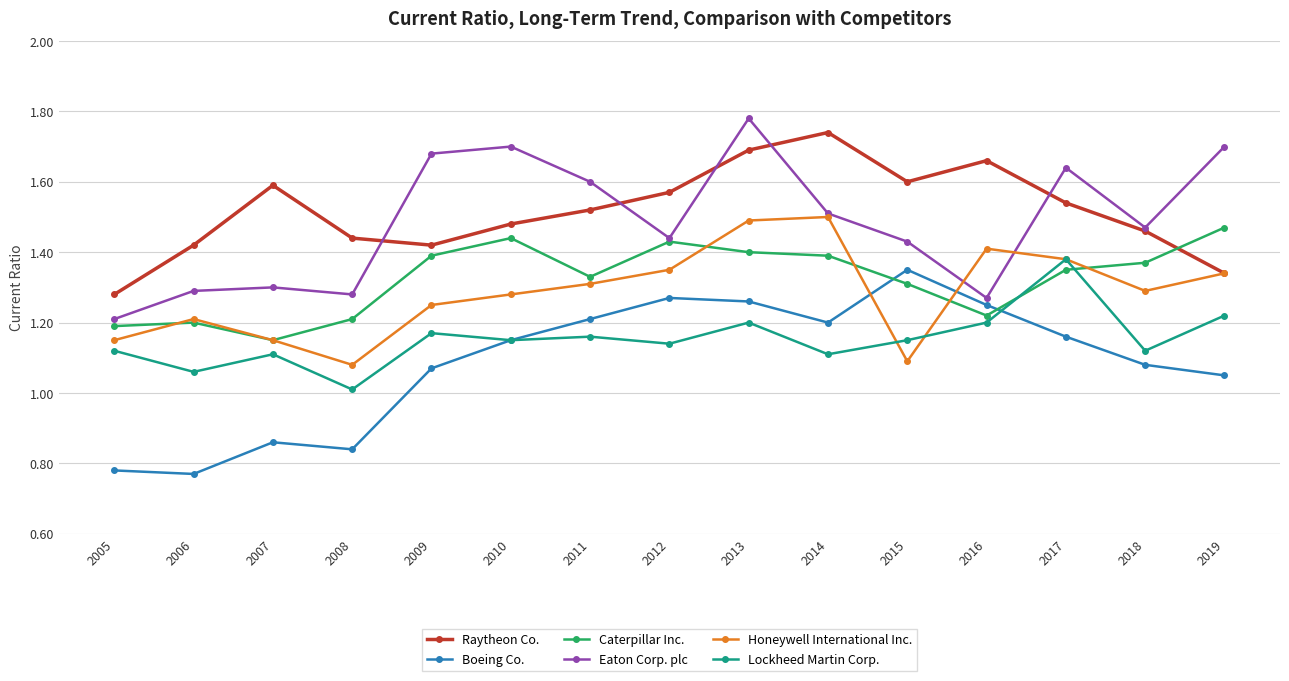

What is the value of the Lockheed Martin Corp. point at the 4th from the left?

1.0